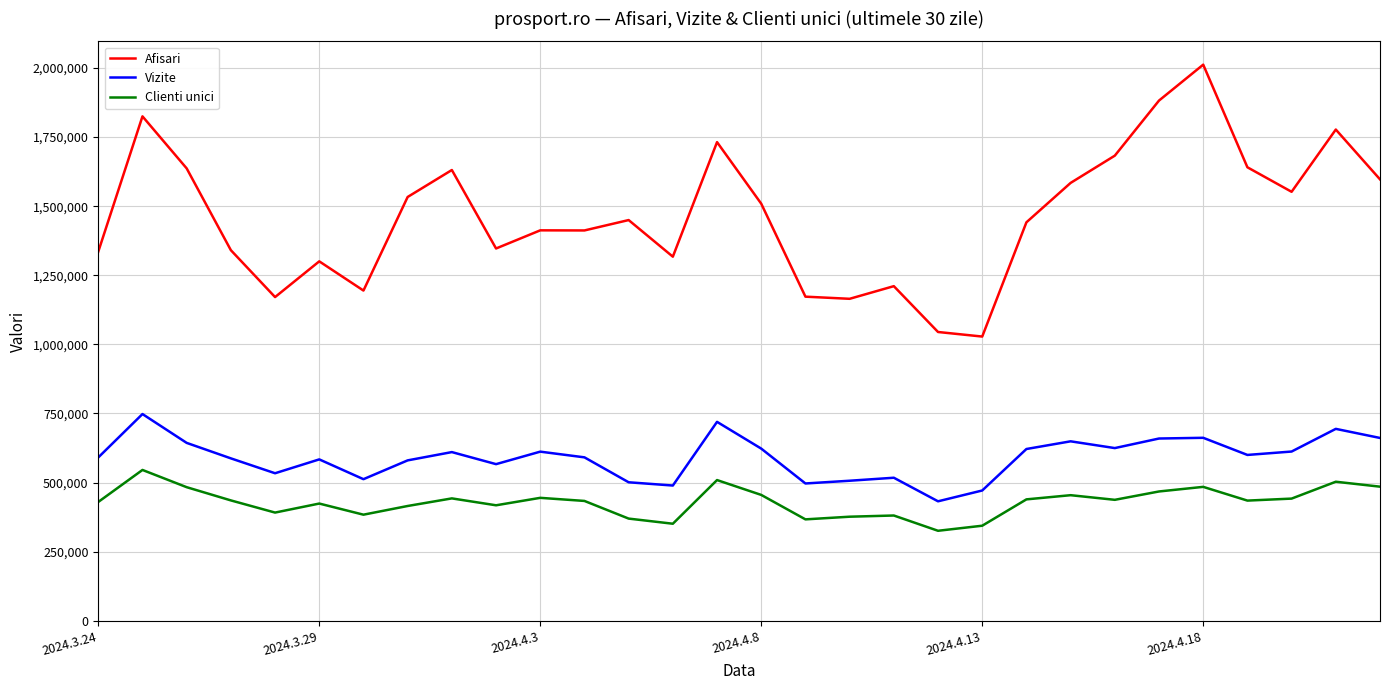

True or false: Afisari and Vizite intersect in this chart.

False